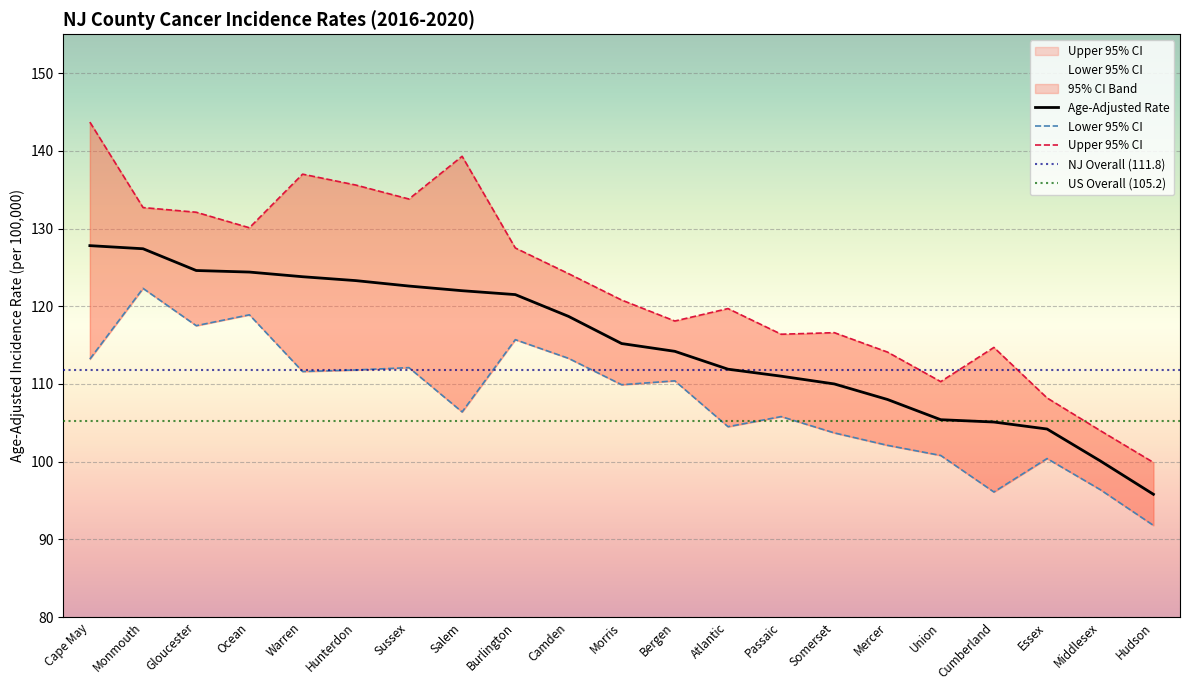

The value of Lower 95% CI at Middlesex is 34.1. True or false?

False